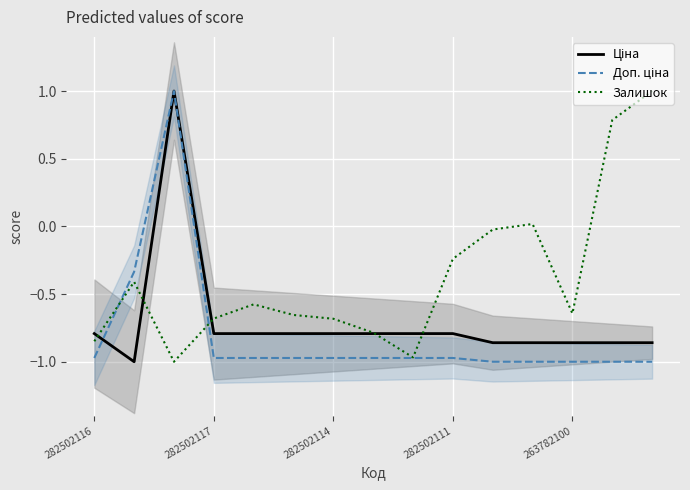

Which series ends up on top after the final intersection of Залишок and Ціна?

Залишок